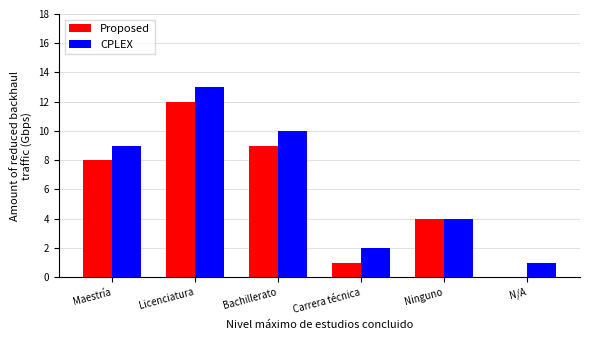

At which category is the sum across all series the highest?

Licenciatura